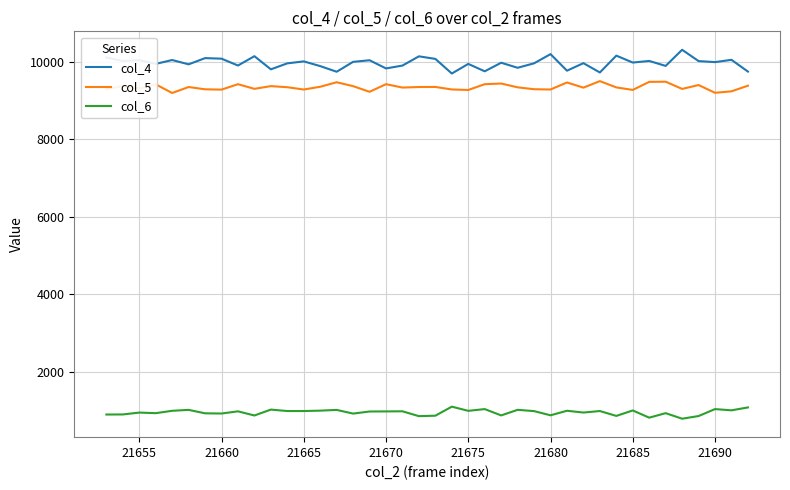

What is the greatest value displayed?

10307